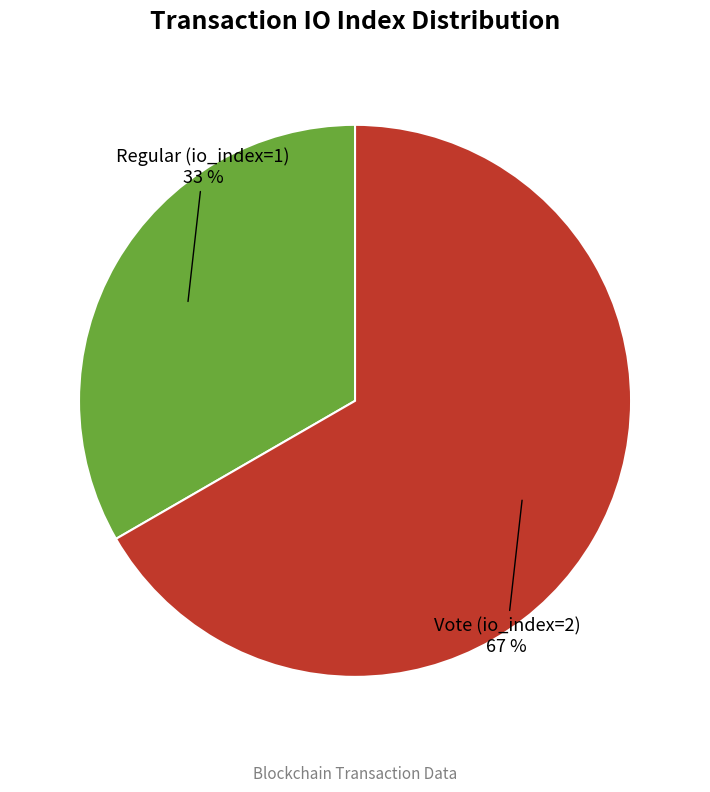

To the nearest percent, what portion does Regular (io_index=1) represent?

33%